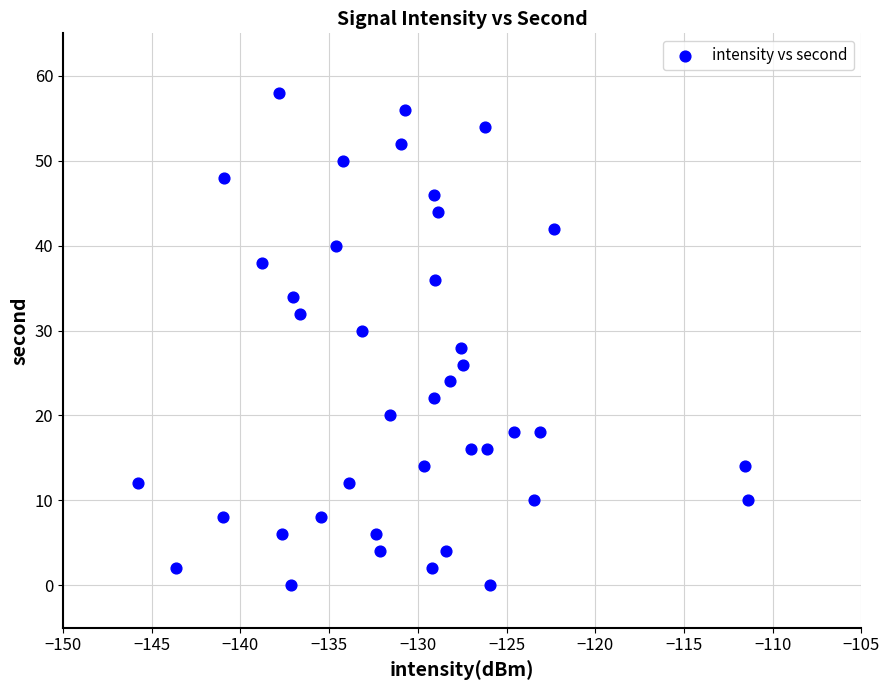

What is the range of Y values (max minus min)?

58